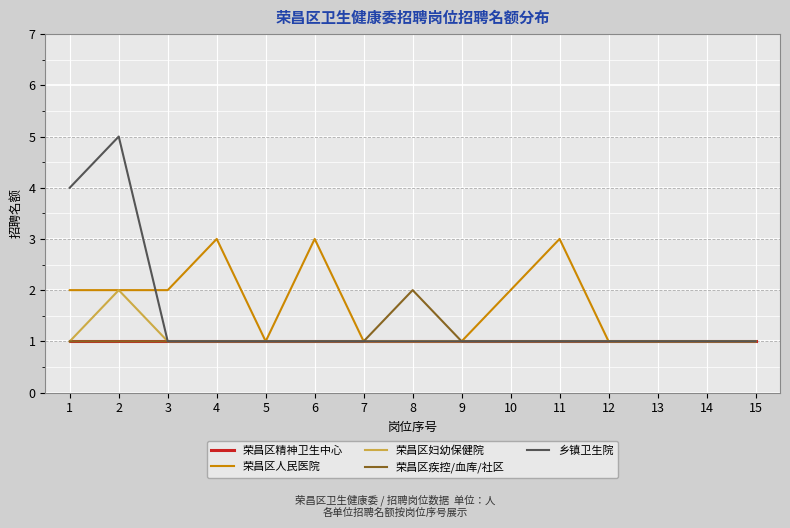

The 荣昌区精神卫生中心 series shows 2 at 7. True or false?

False